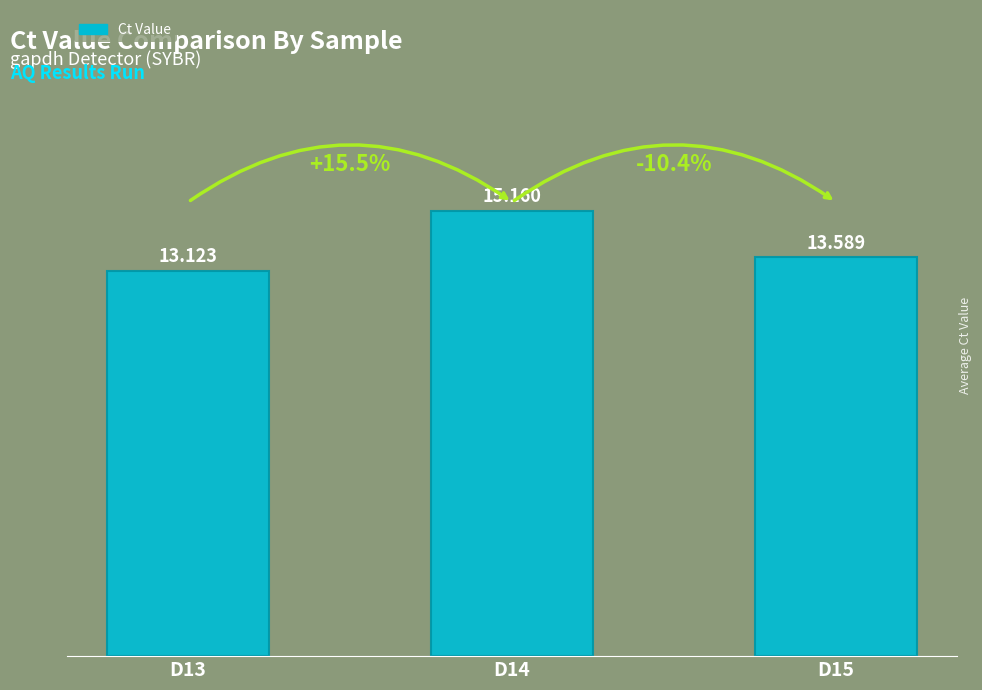

What is the change in value from D13 to D14?

+2.0